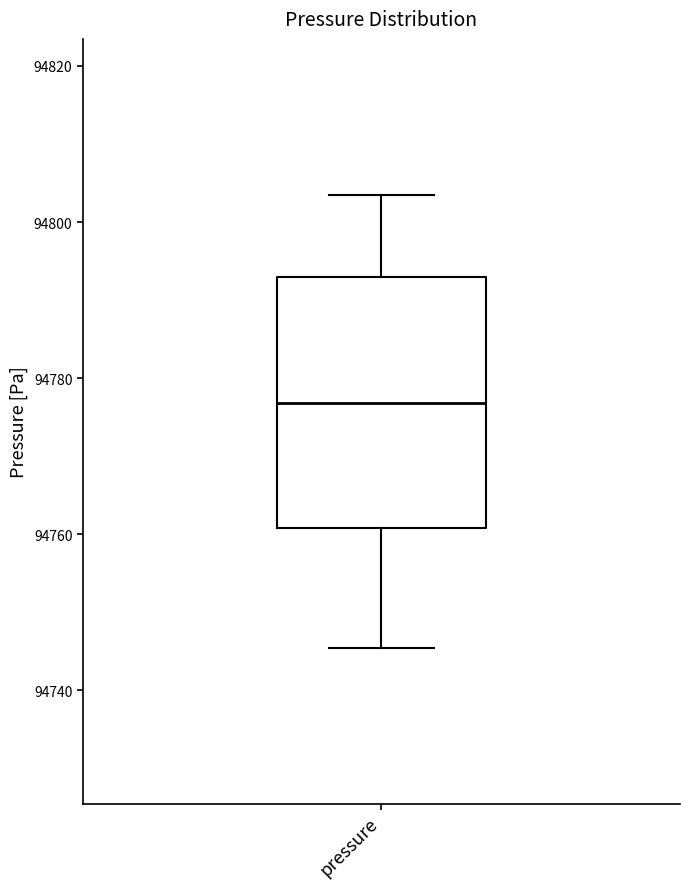

Where is the upper edge of the box for pressure on the y-axis? The values are not printed on the chart, so give them approximately, as read against the axis.

94792